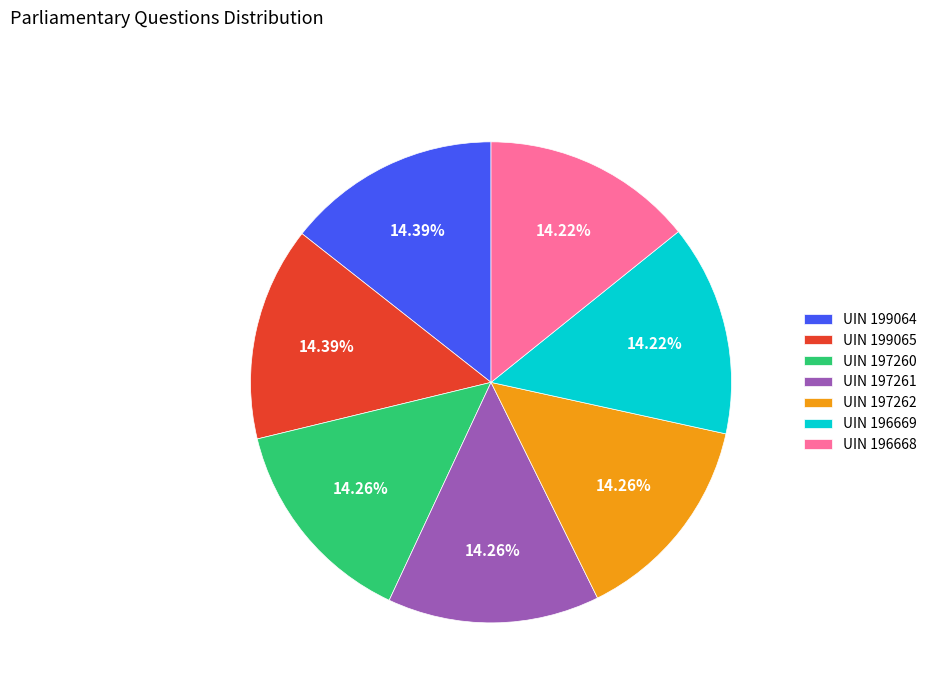

Do UIN 199065 and UIN 196669 together represent more than half of the pie?

No